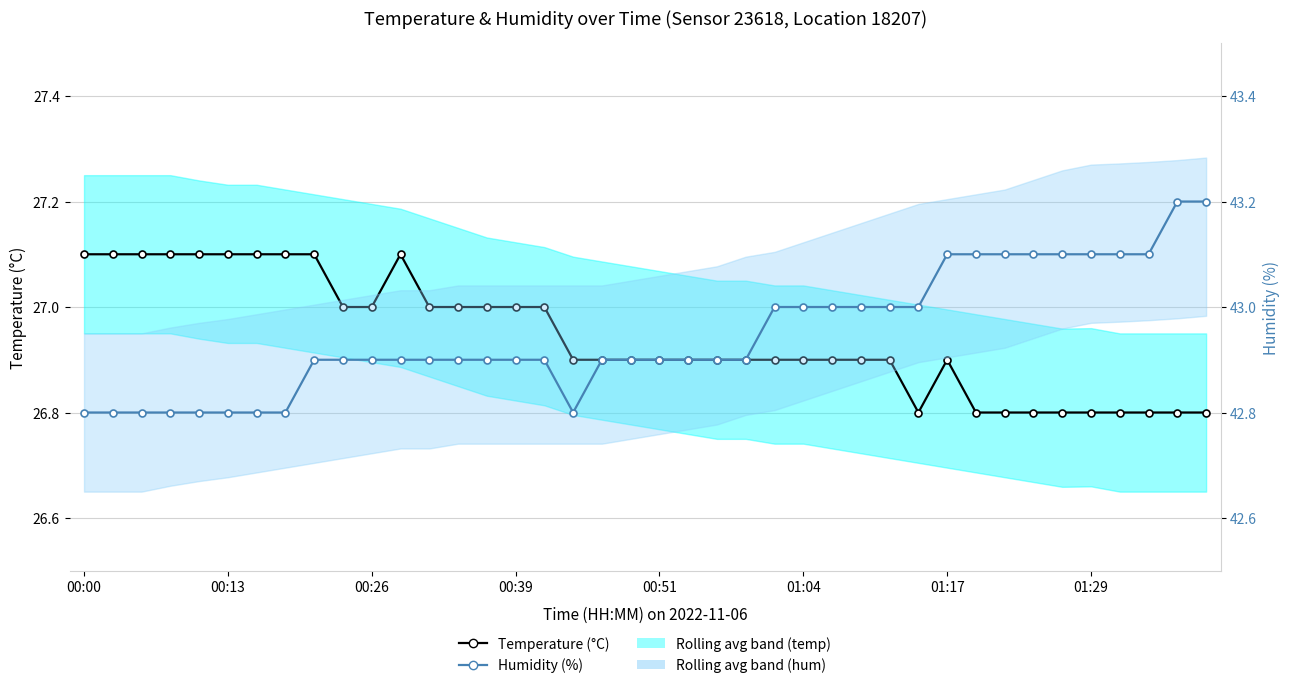

What is the value of the Humidity (%) point at the 30th from the left?

43.0